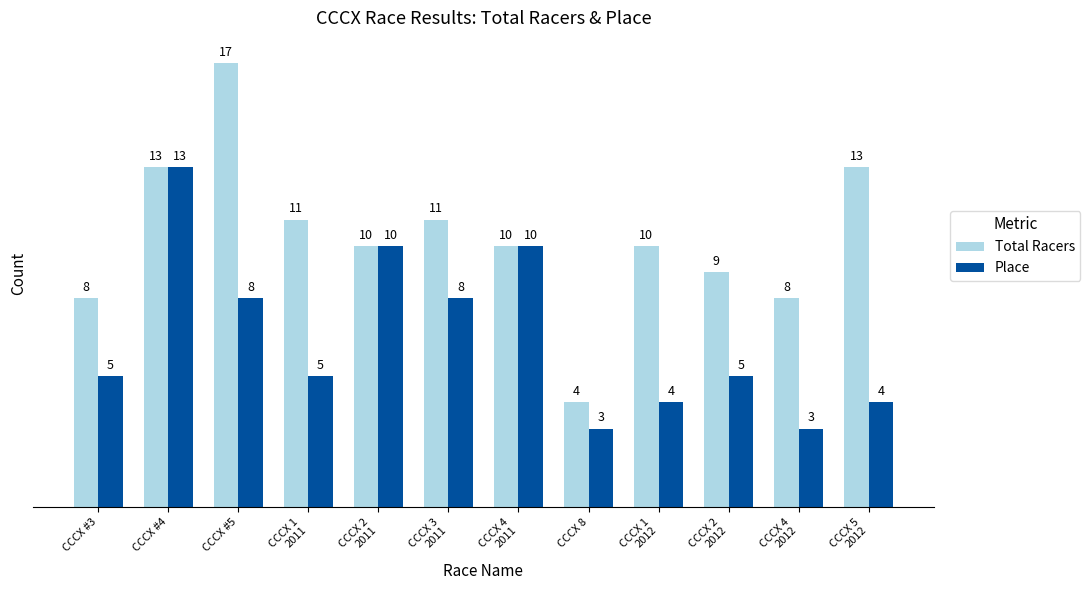

True or false: Place has a value of 6 at CCCX 1
2012.

False